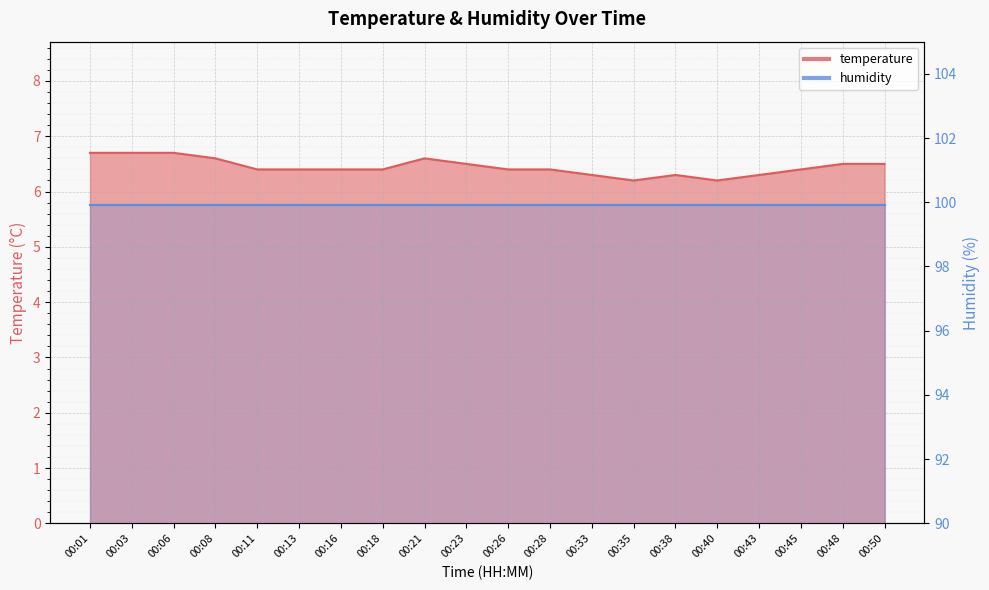

What is the change in value from 00:26 to 00:33?

-0.1